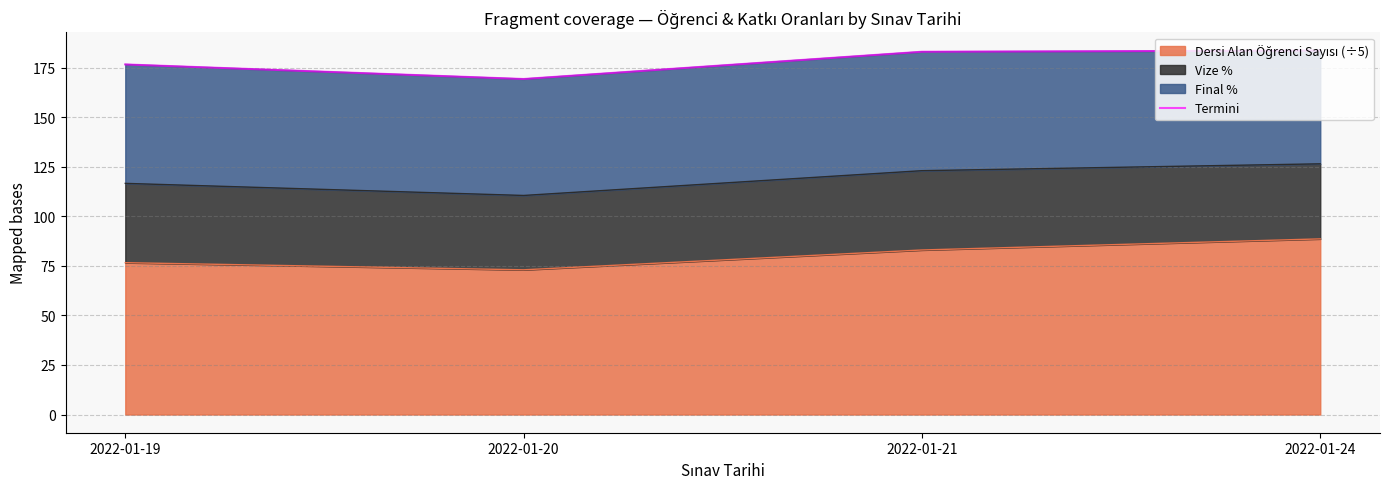

The chart shows a value of 254.9 at 2022-01-19. True or false?

False